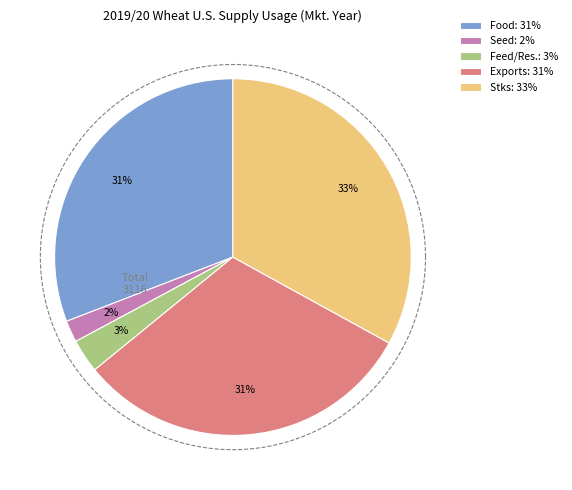

Does Seed use account for over 50% of the chart?

No